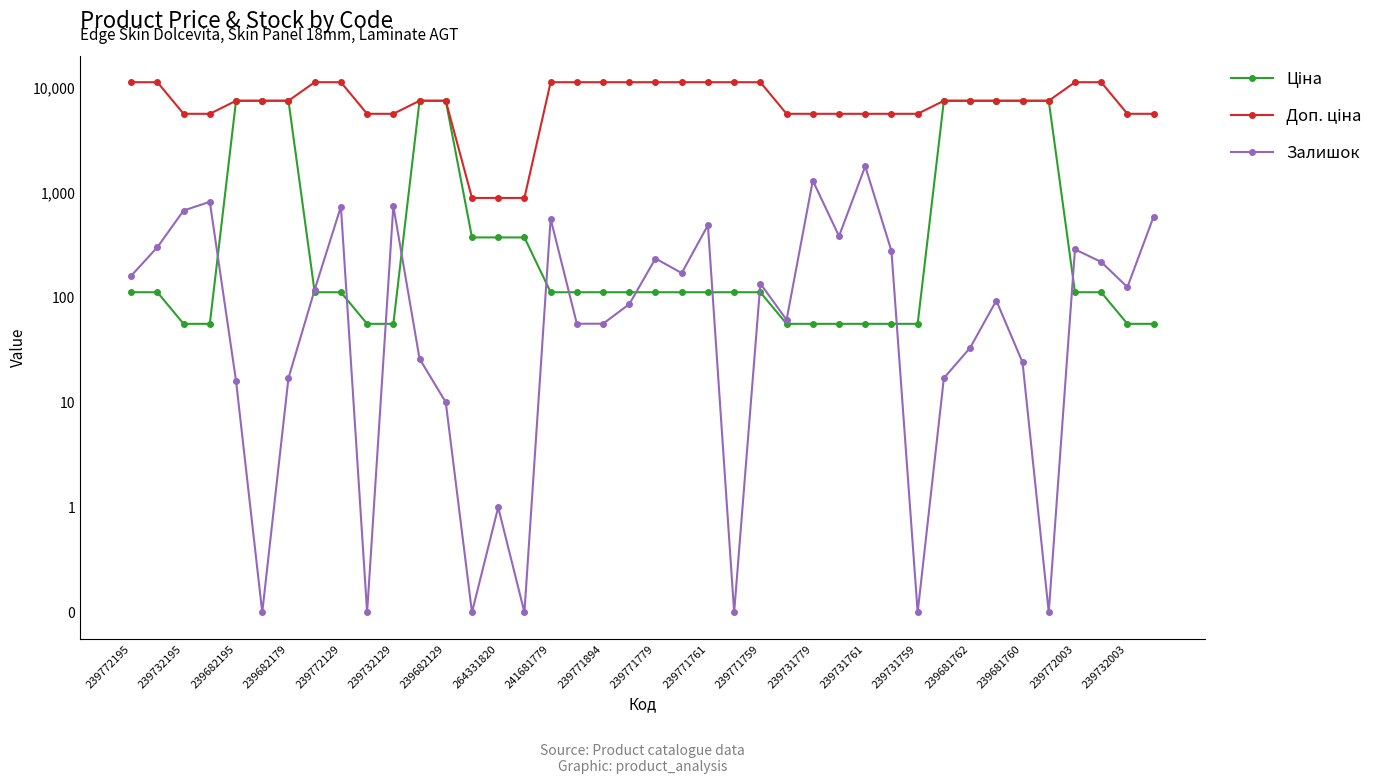

What is the label of the 27th point from the right?

239731779